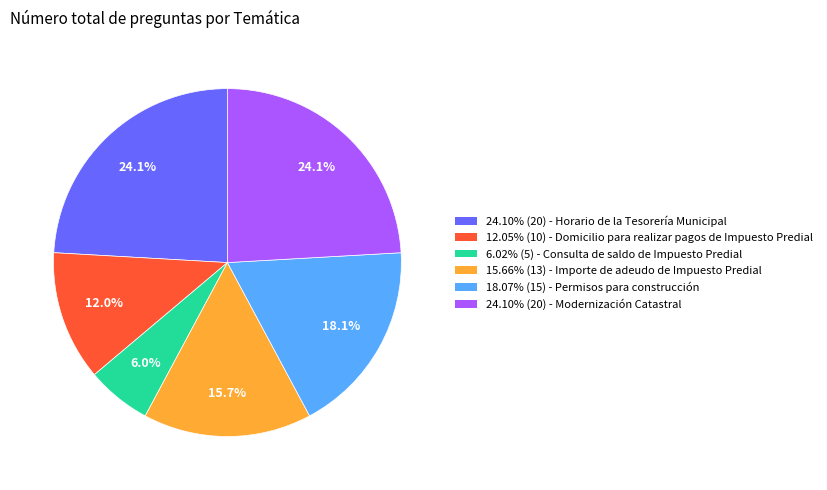

Approximately how many times larger is the value at 24.10% (20) - Horario de la Tesorería Municipal compared to 12.05% (10) - Domicilio para realizar pagos de Impuesto Predial?

2.0